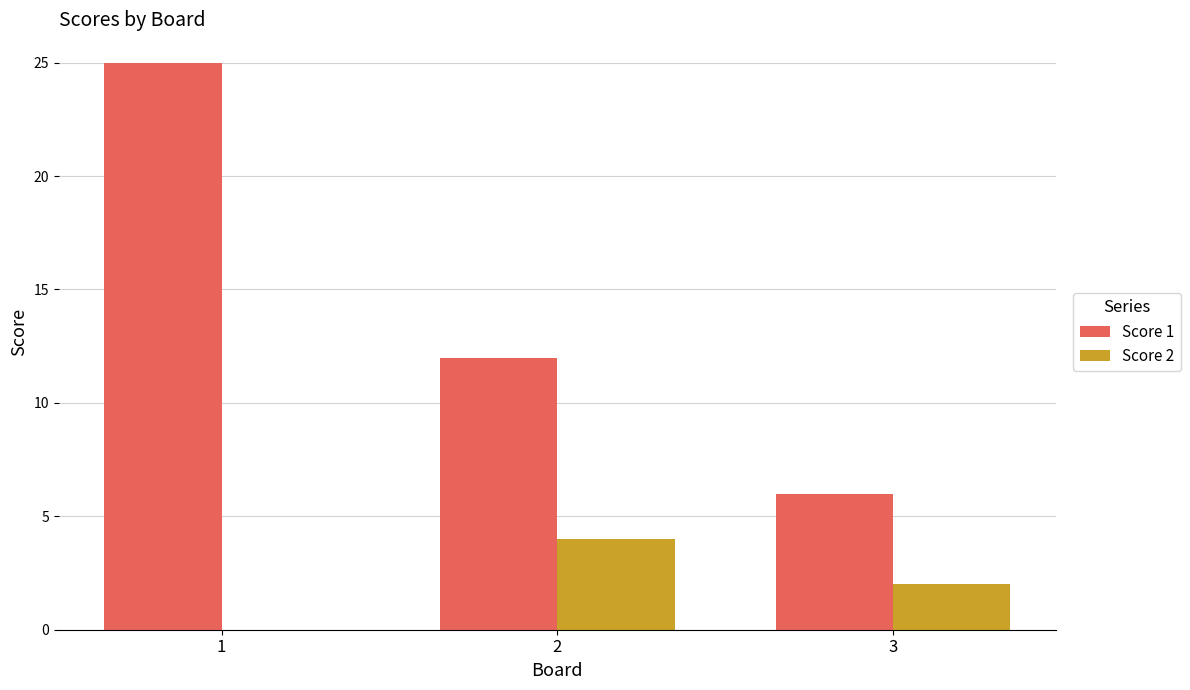

What is the average value of the Score 1 series?

14